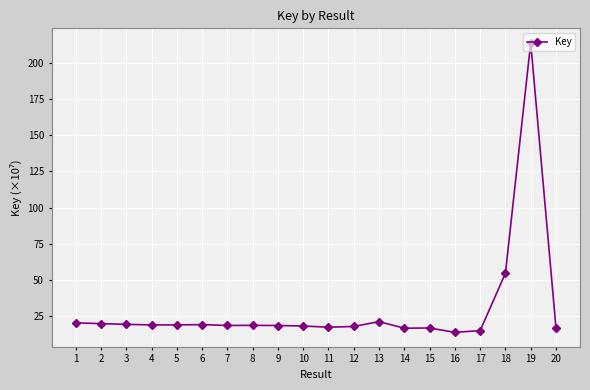

Is this an area chart (filled region under the line)?

No